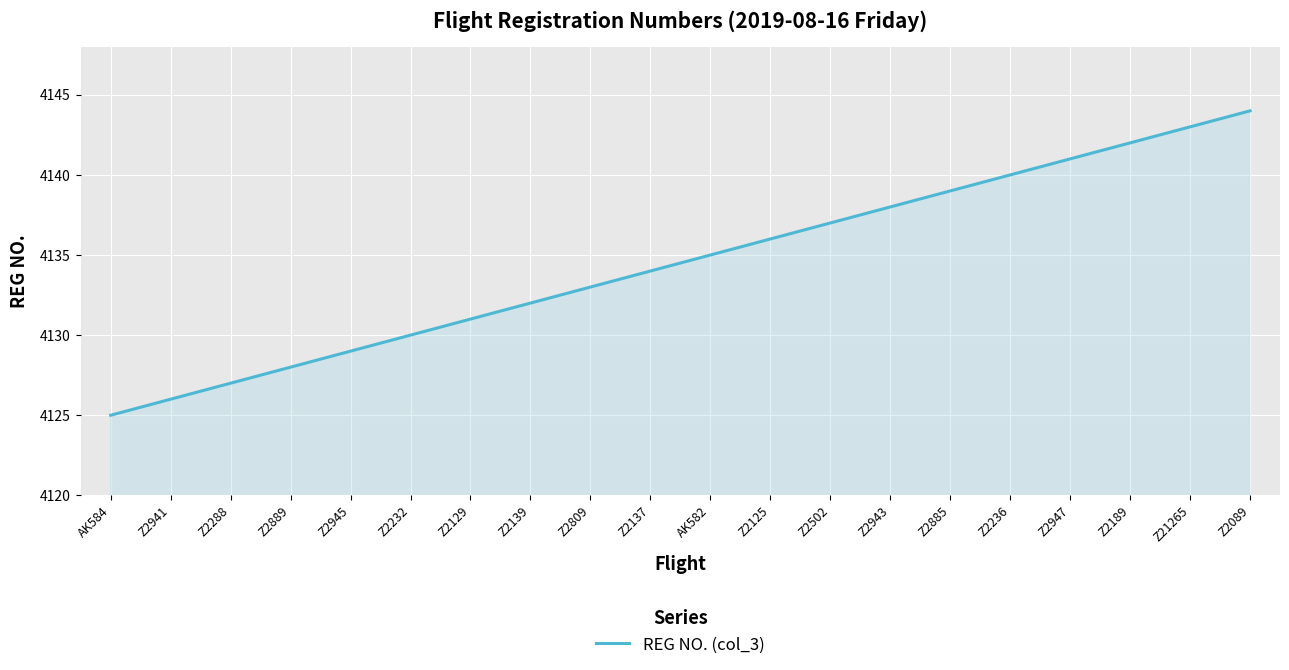

How many values are below 4135?

10